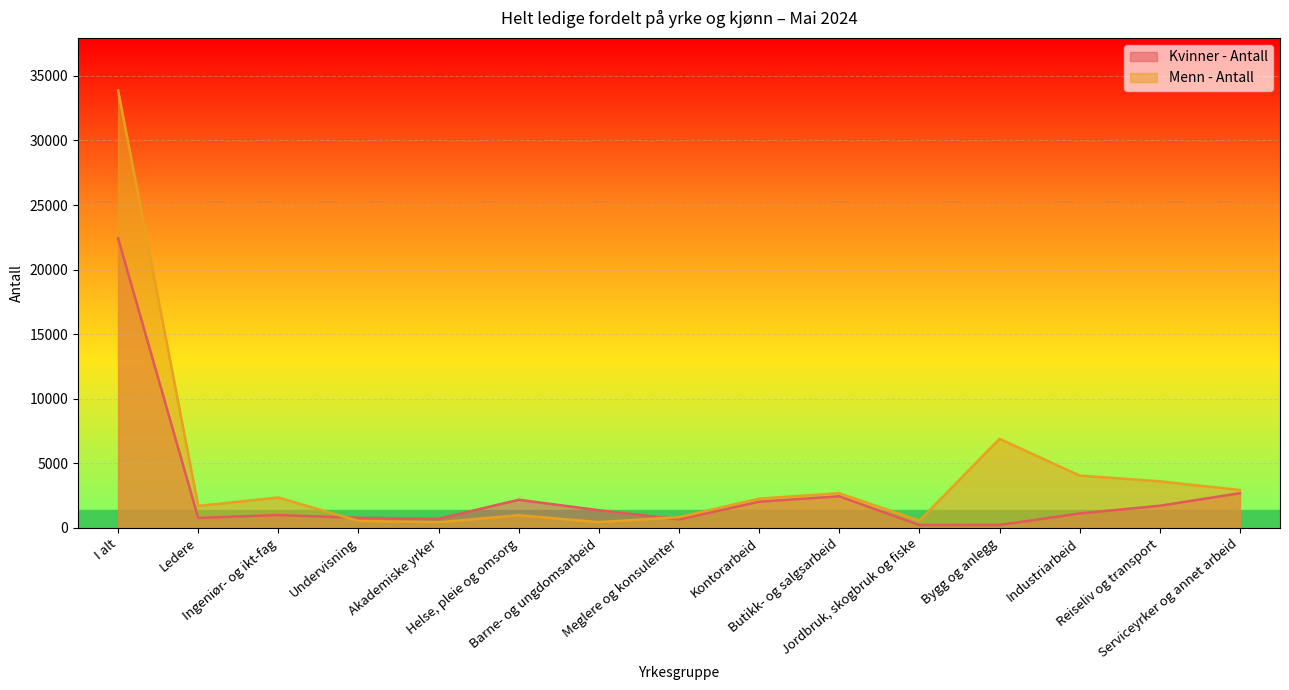

Rank the categories by Kvinner - Antall value from lowest to highest.

Jordbruk, skogbruk og fiske, Bygg og anlegg, Meglere og konsulenter, Akademiske yrker, Ledere, Undervisning, Ingeniør- og ikt-fag, Industriarbeid, Barne- og ungdomsarbeid, Reiseliv og transport, Kontorarbeid, Helse, pleie og omsorg, Butikk- og salgsarbeid, Serviceyrker og annet arbeid, I alt